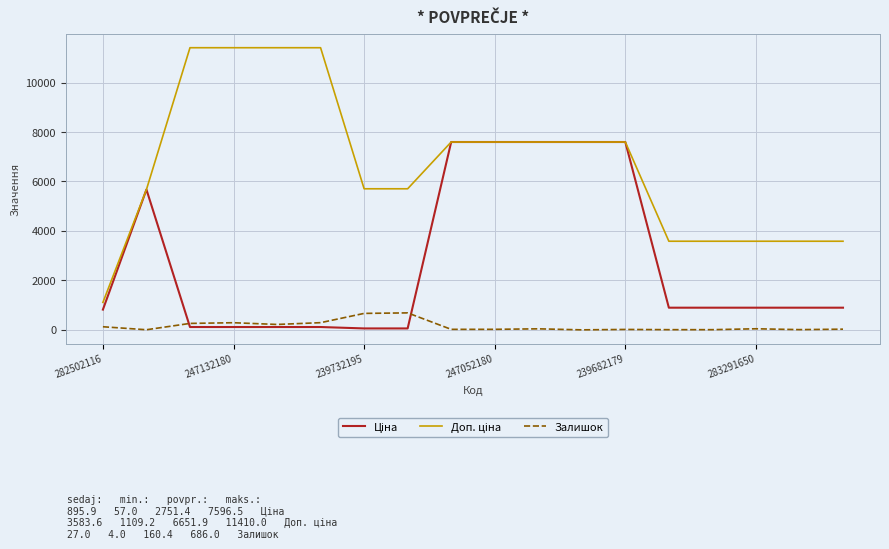

What is the highest value of the Залишок series?

686.0